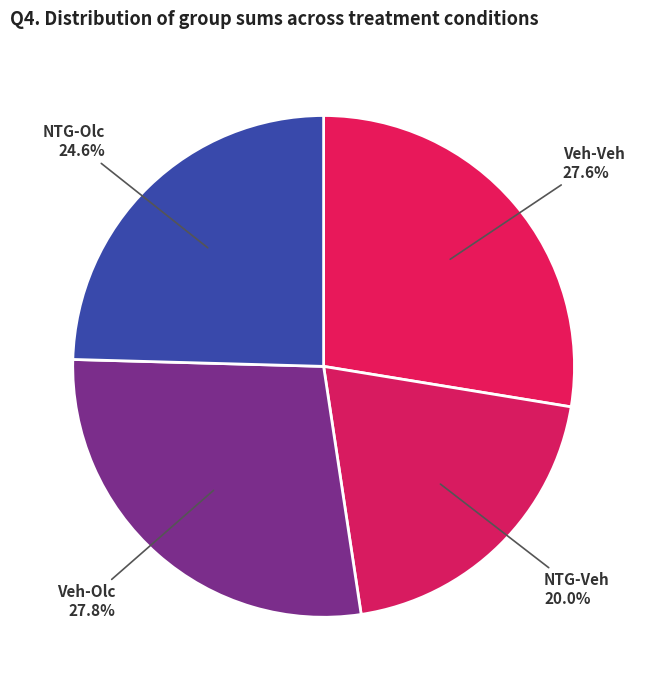

Count the number of slices in the pie.

4